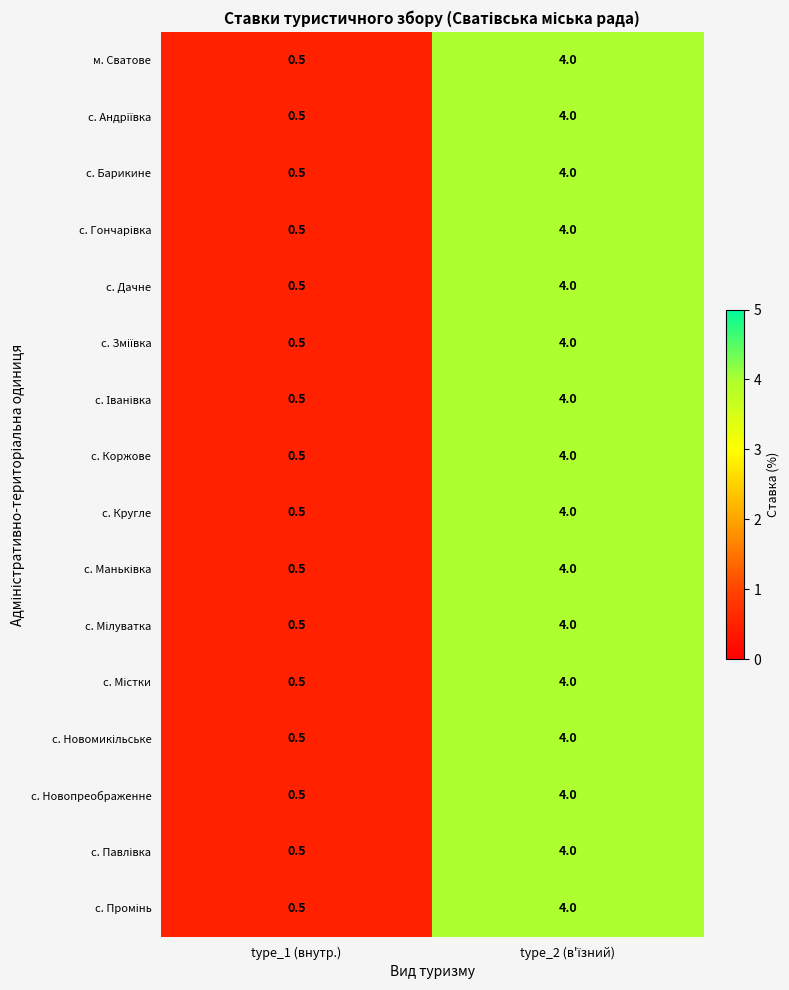

Which label corresponds to the smallest value in the chart?

type_1 (внутр.)